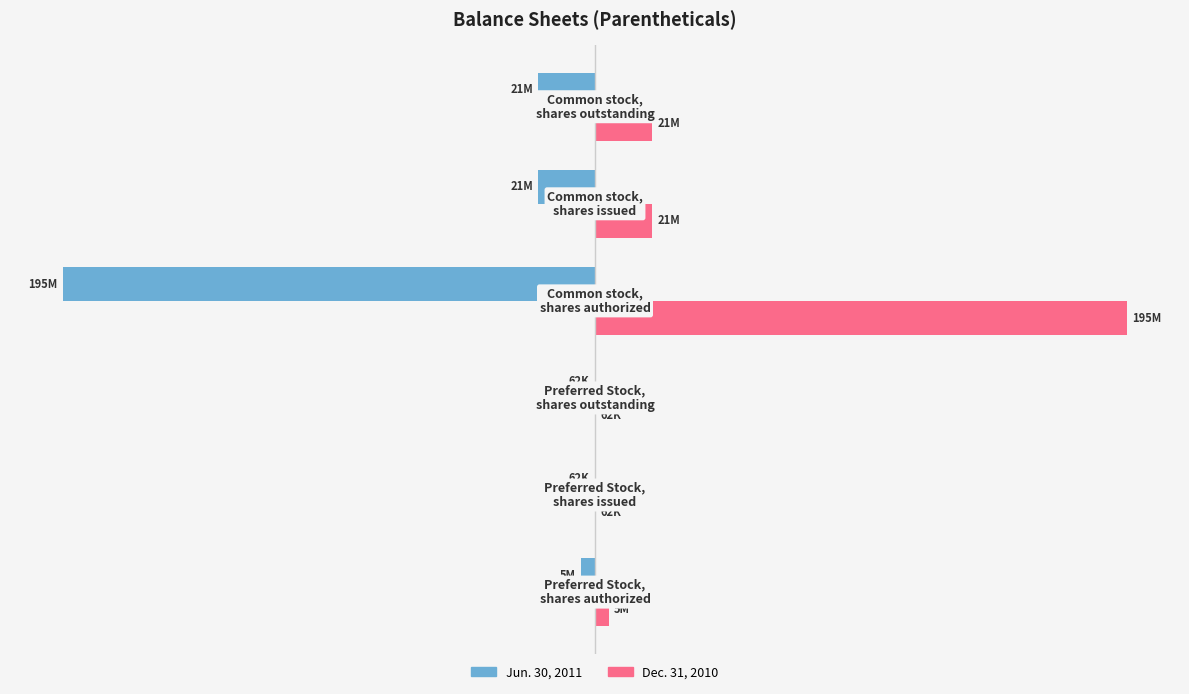

What are all the series names shown in the legend?

Jun. 30, 2011, Dec. 31, 2010